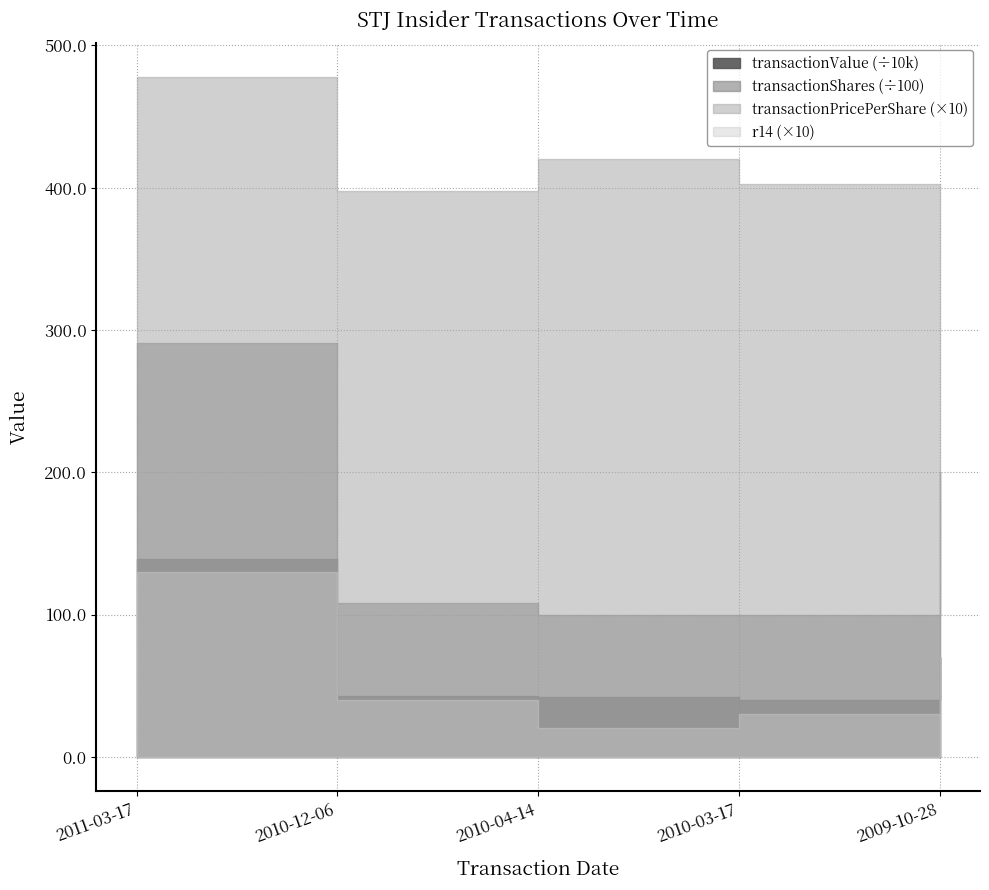

Which label corresponds to the largest value in the chart?

2011-03-17